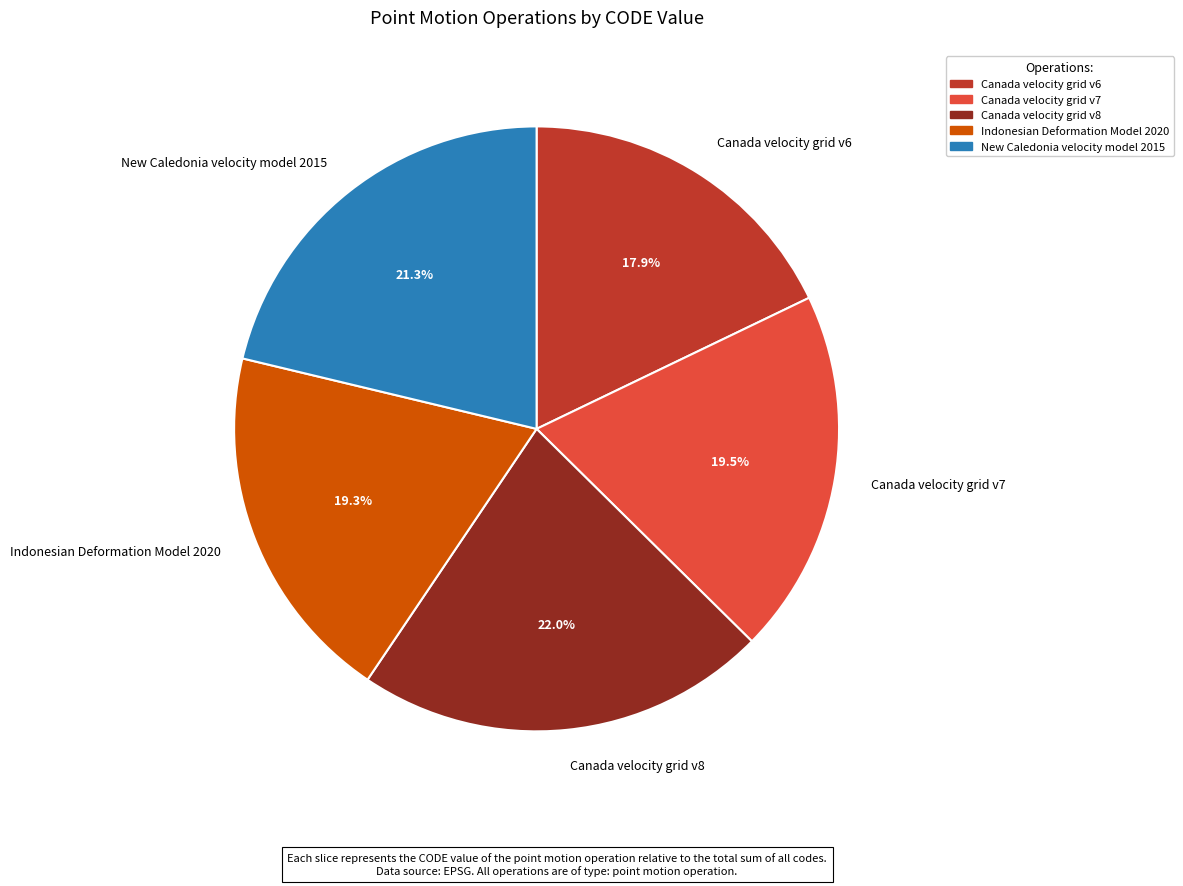

True or false: New Caledonia velocity model 2015 accounts for 11% of the total.

False